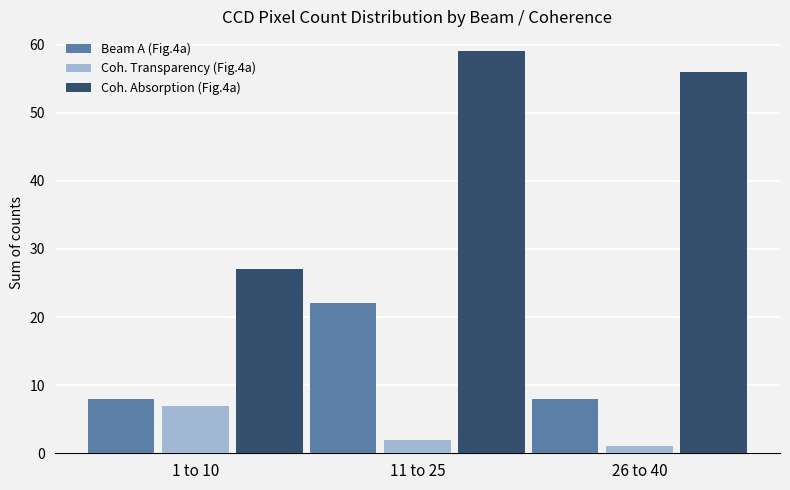

What is the difference between the highest and lowest values at 11 to 25?

57